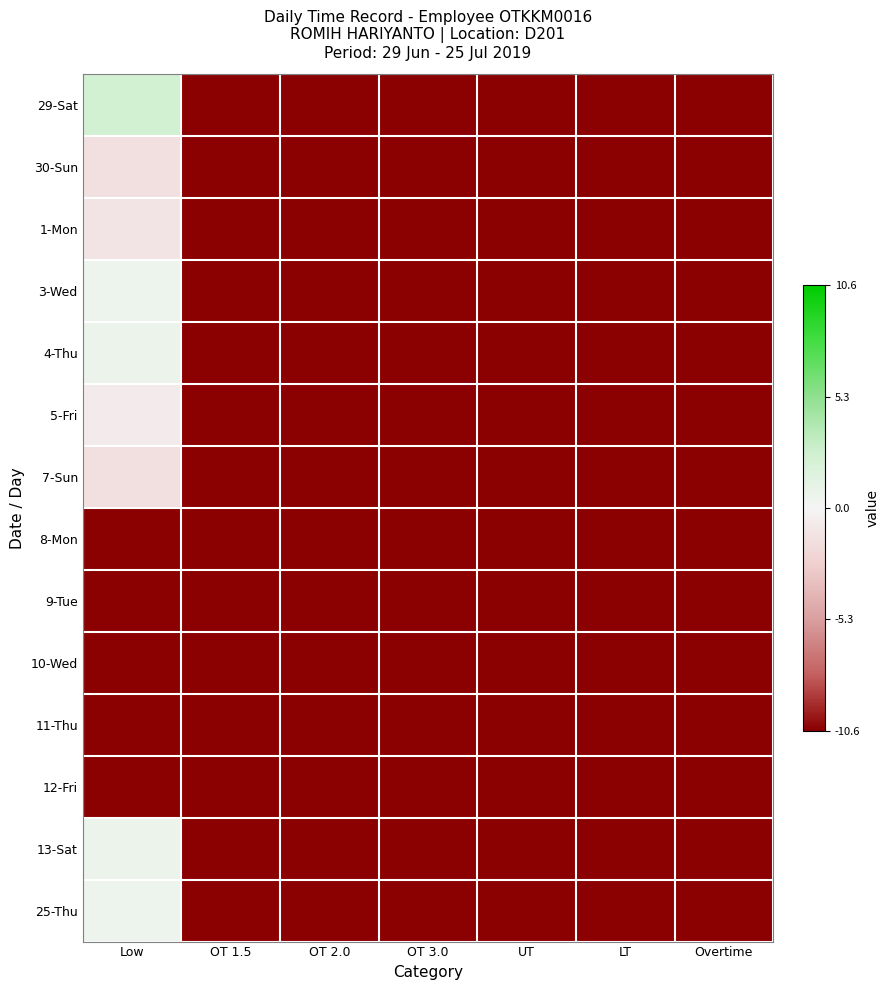

Which series changed the most between Low and OT 3.0?

29-Sat